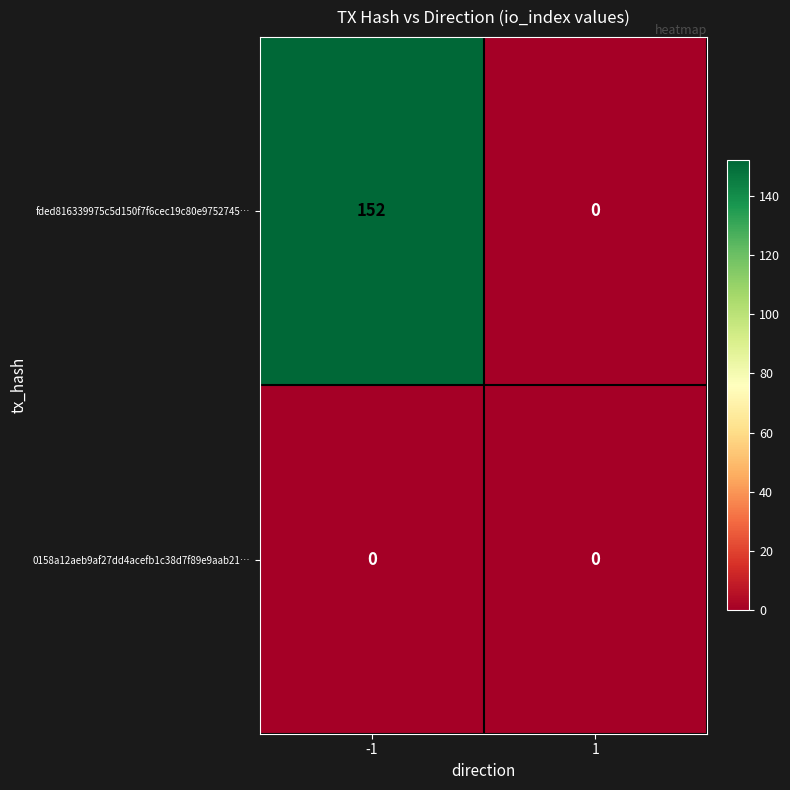

Rank the series by their maximum value, from lowest to highest.

0158a12aeb9af27dd4acefb1c38d7f89e9aab21…, fded816339975c5d150f7f6cec19c80e9752745…